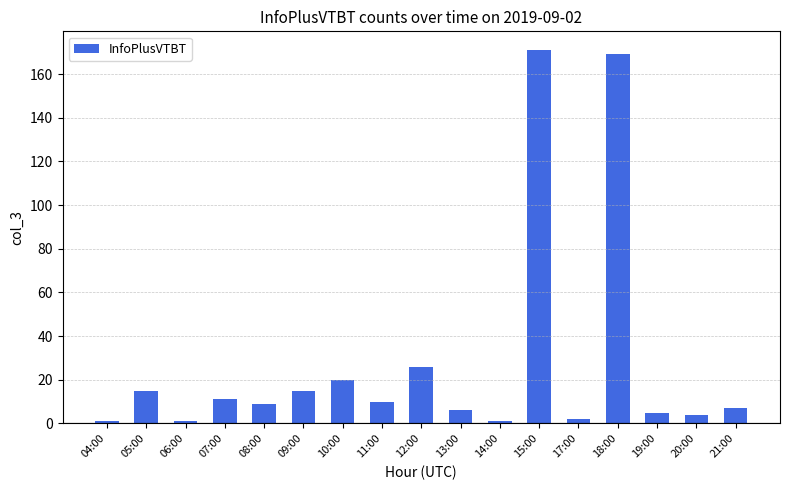

Where is the data nearest to the value 86?

12:00